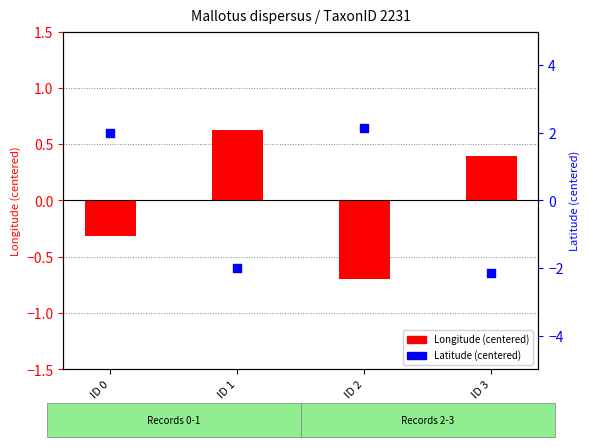

At how many categories does at least one series exceed 1?

2